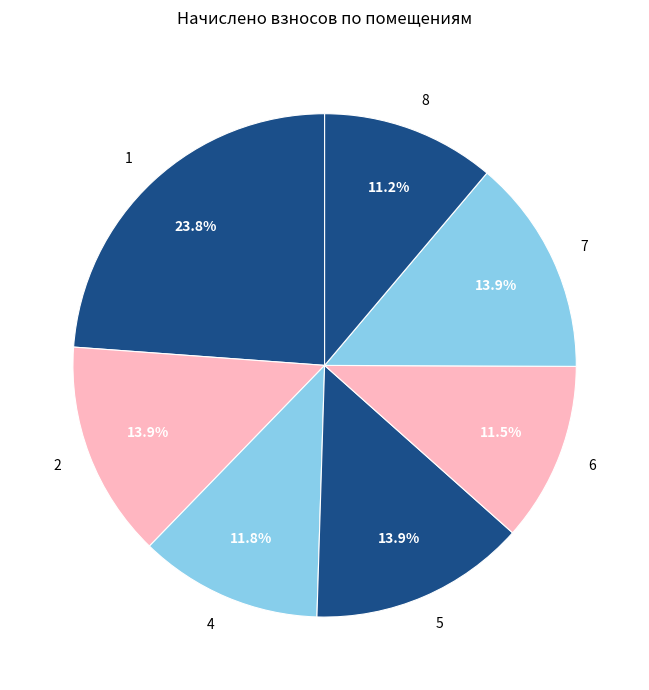

Does 5 account for over 50% of the chart?

No